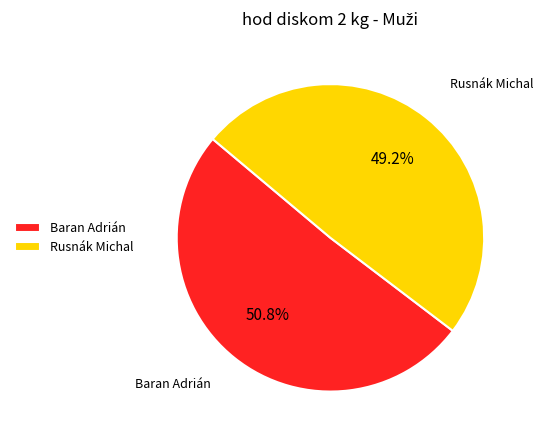

To the nearest percent, what portion does Baran Adrián represent?

51%